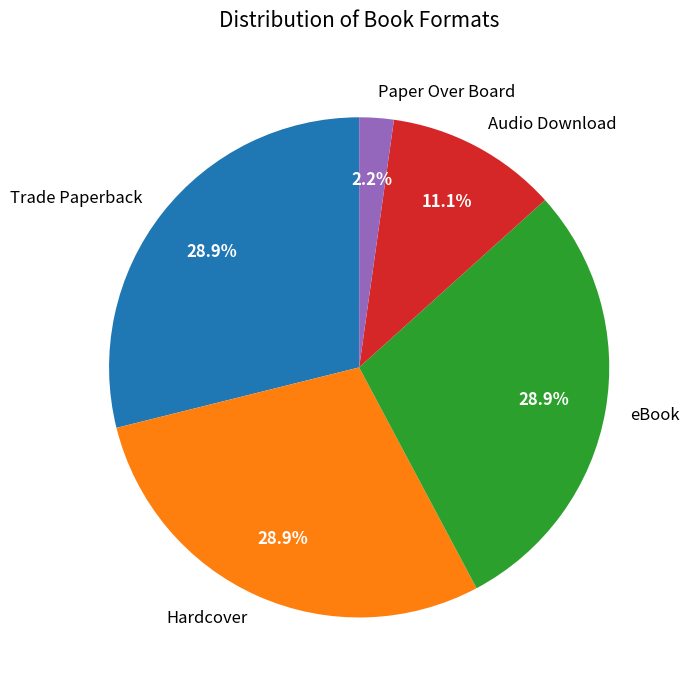

Is Audio Download the majority of the pie?

No